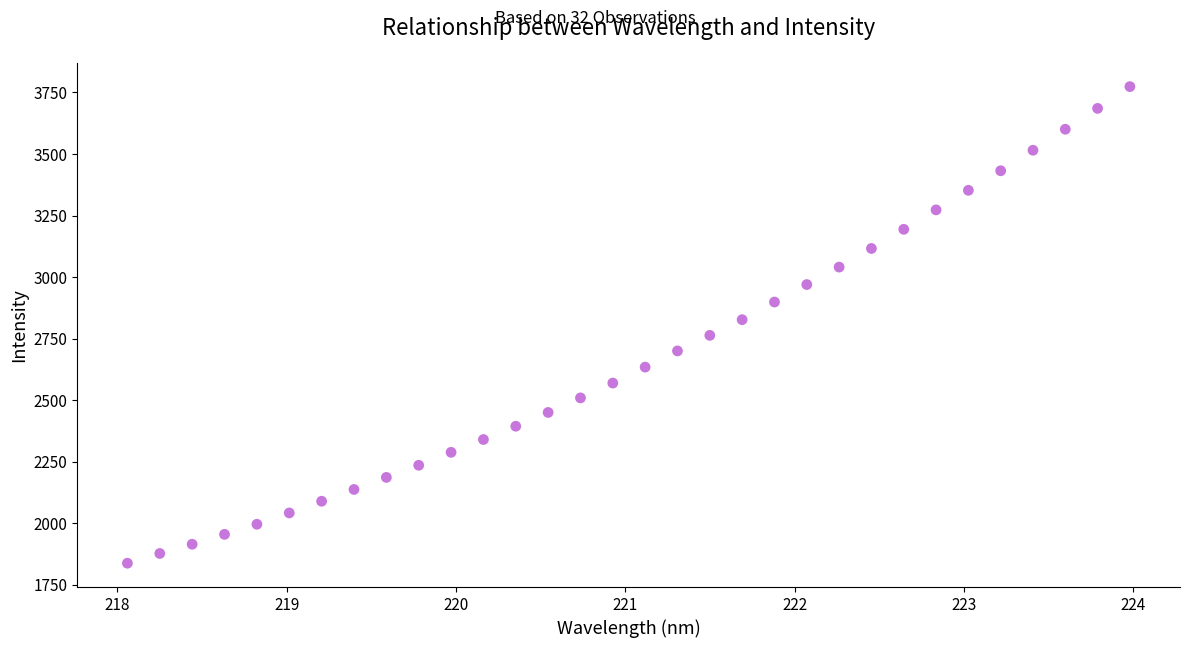

What is the range of X values (max minus min)?

5.9